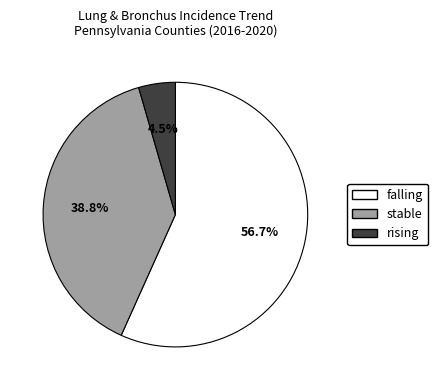

Which slice is the smallest?

rising